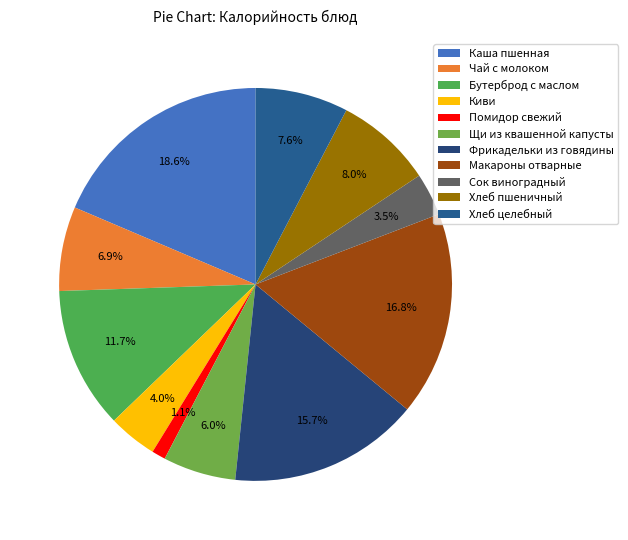

Is there a majority slice in this chart?

No